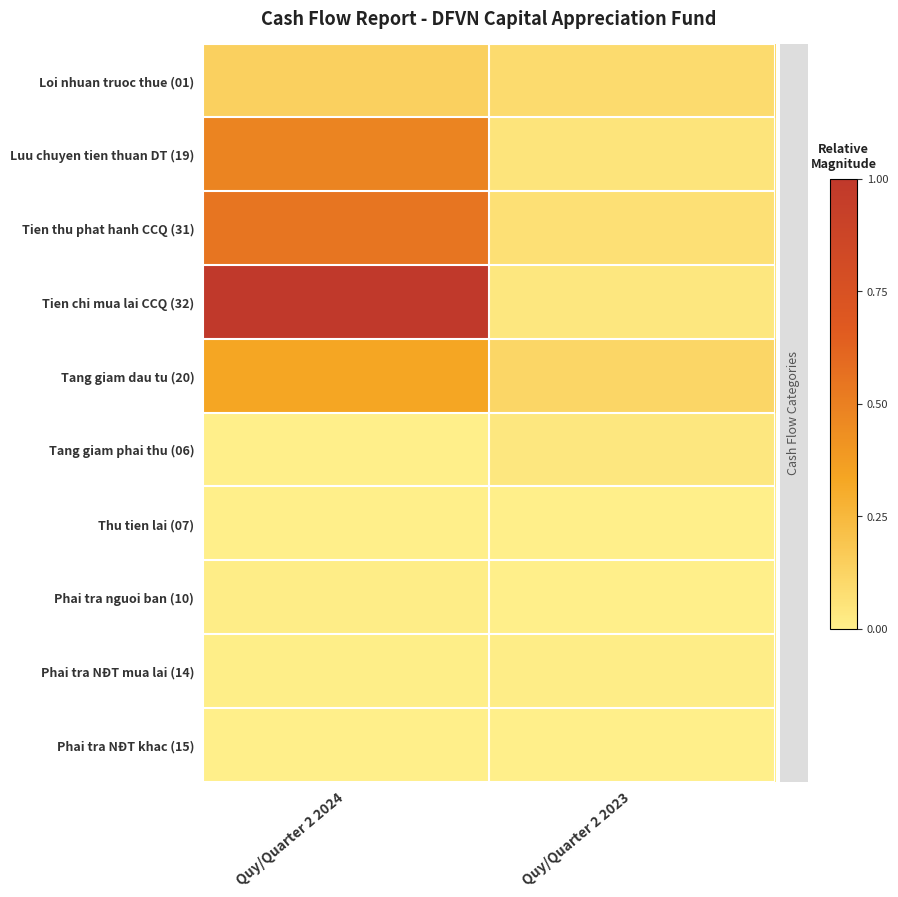

Which series changed the most between Quy/Quarter 2 2024 and Quy/Quarter 2 2023?

Tien chi mua lai CCQ (32)